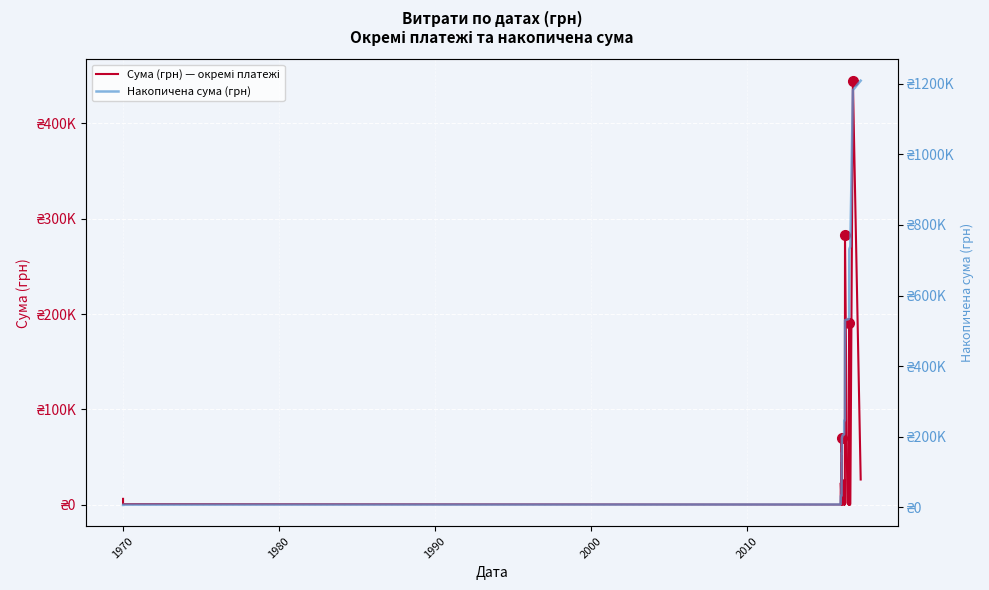

How many lines are shown in the chart?

2